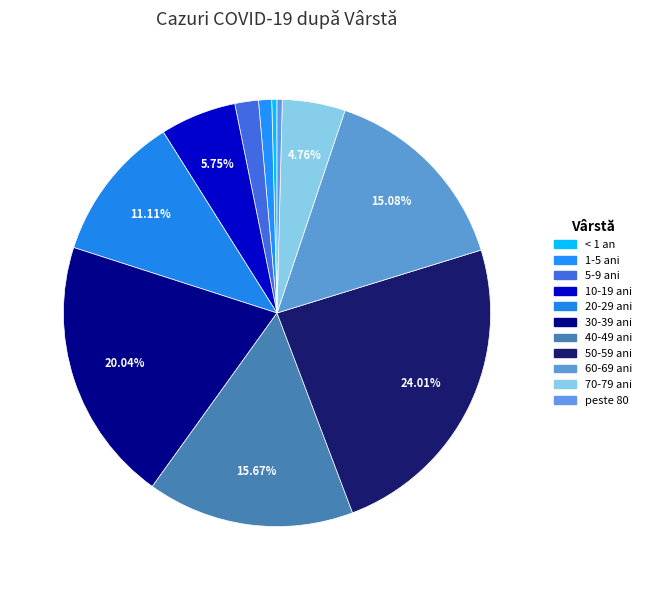

How many slices are in this pie chart?

11